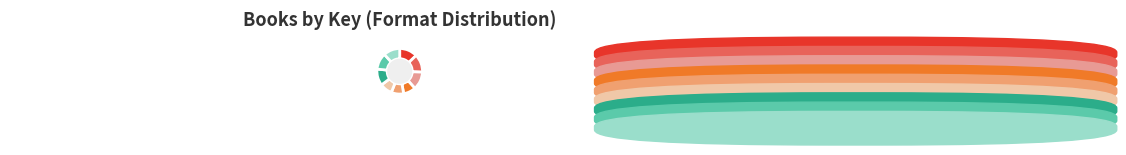

Is it true that Hardcover (Phineas) is 12% of the pie?

True